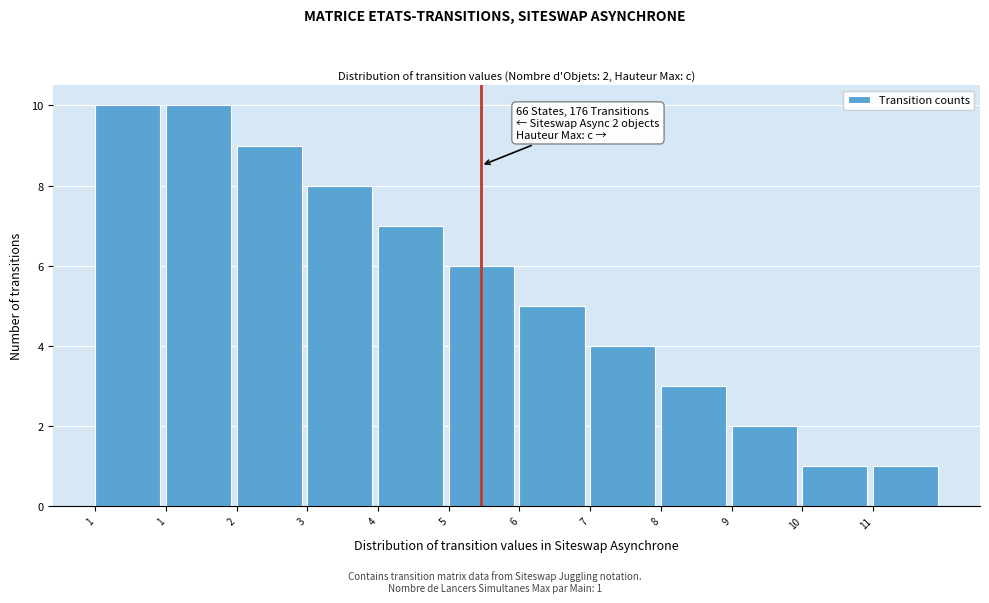

Count the number of categories in the chart.

12